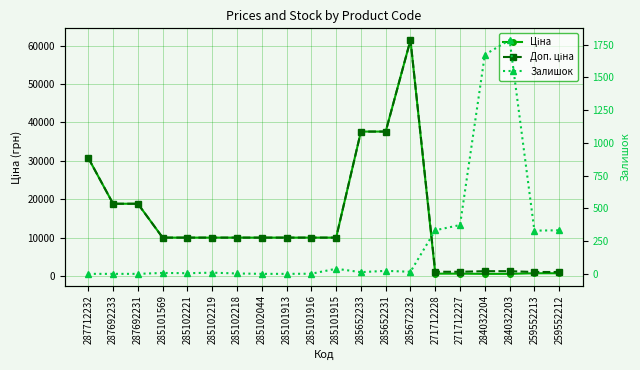

How many lines are shown in the chart?

3